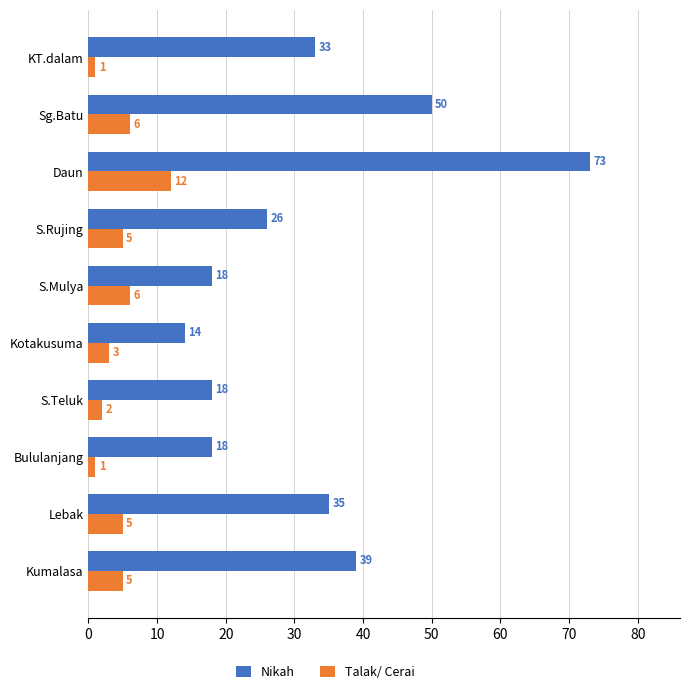

How many categories are shown in the chart?

10